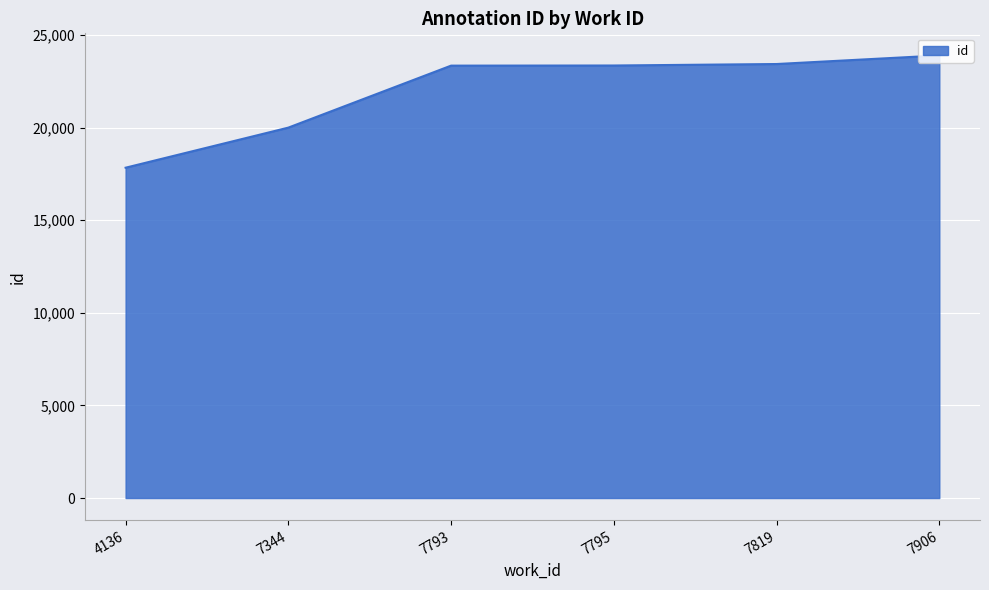

Where is the data nearest to the value 20860?

7344